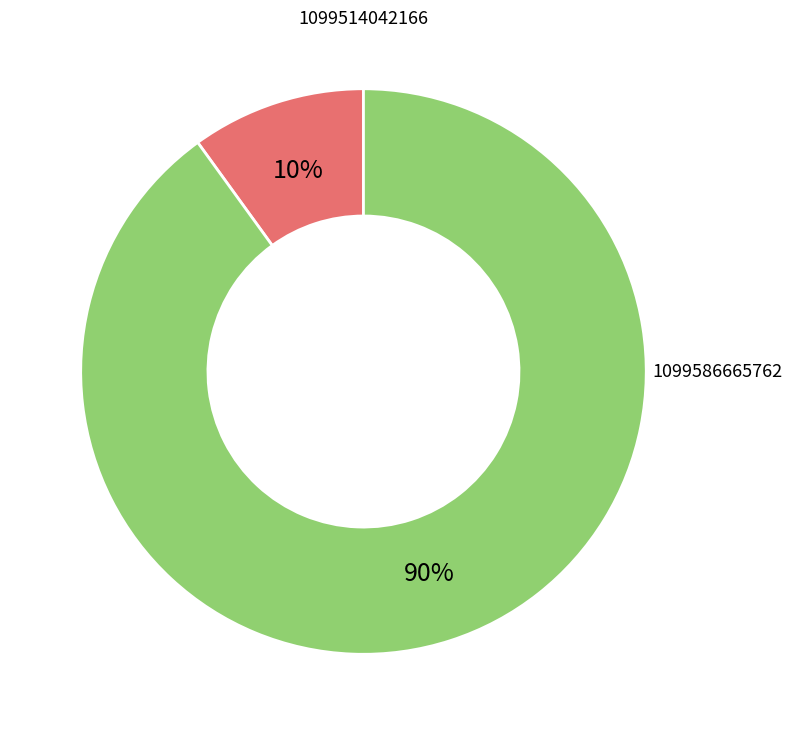

Between 1099586665762 and 1099514042166, which is larger?

1099586665762